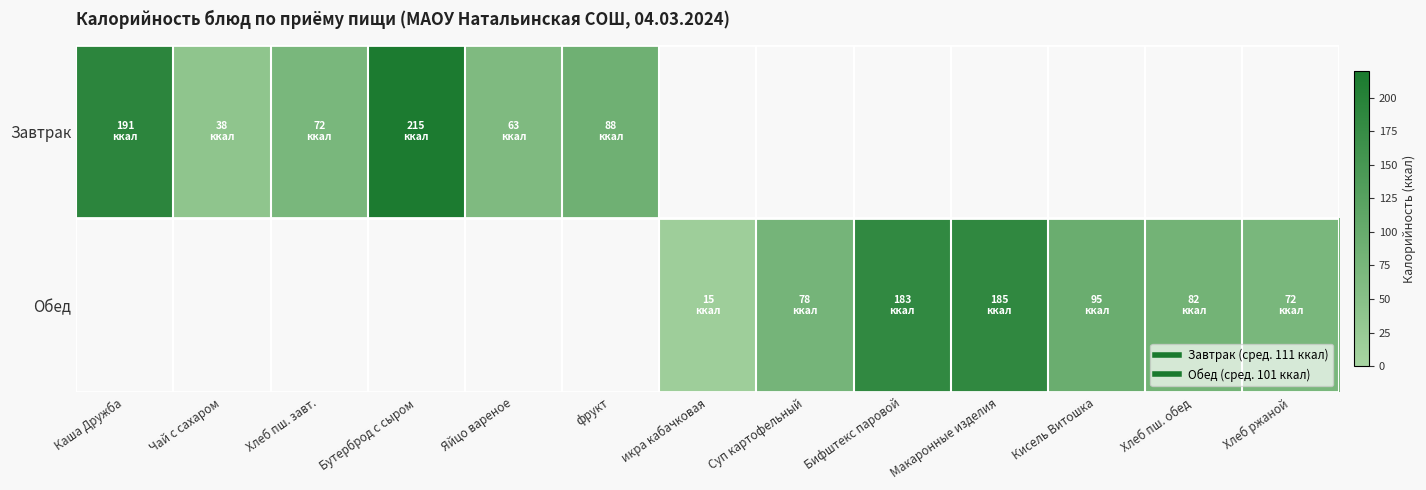

At how many categories does at least one series exceed 47?

11